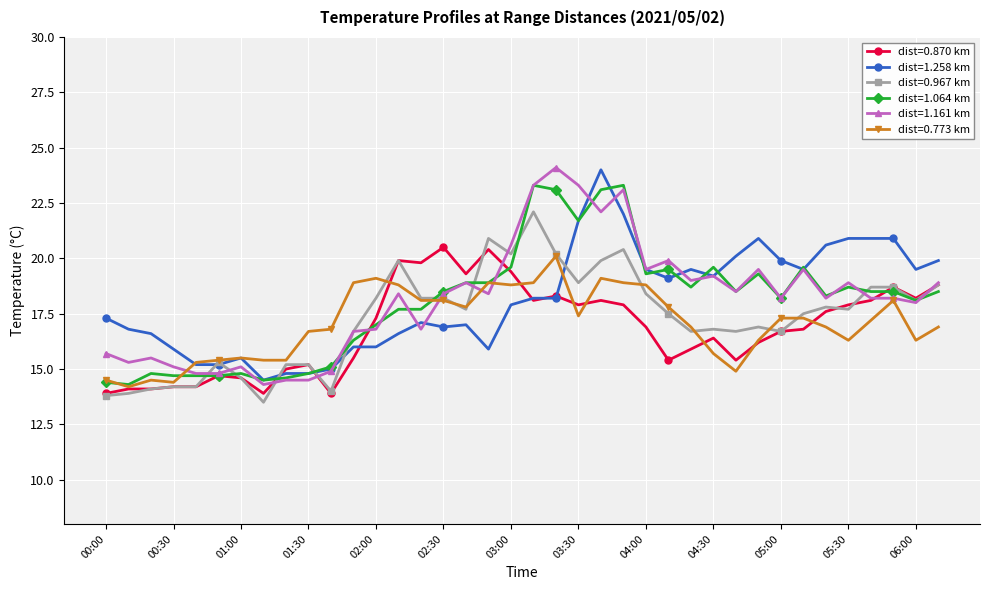

True or false: dist=0.773 km has more than 2 points higher than both neighbors.

True